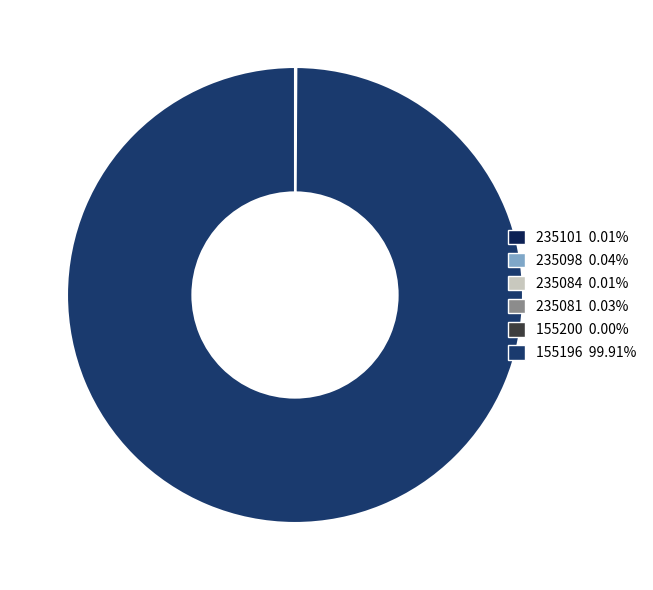

Which slice represents more than half of the pie?

155196